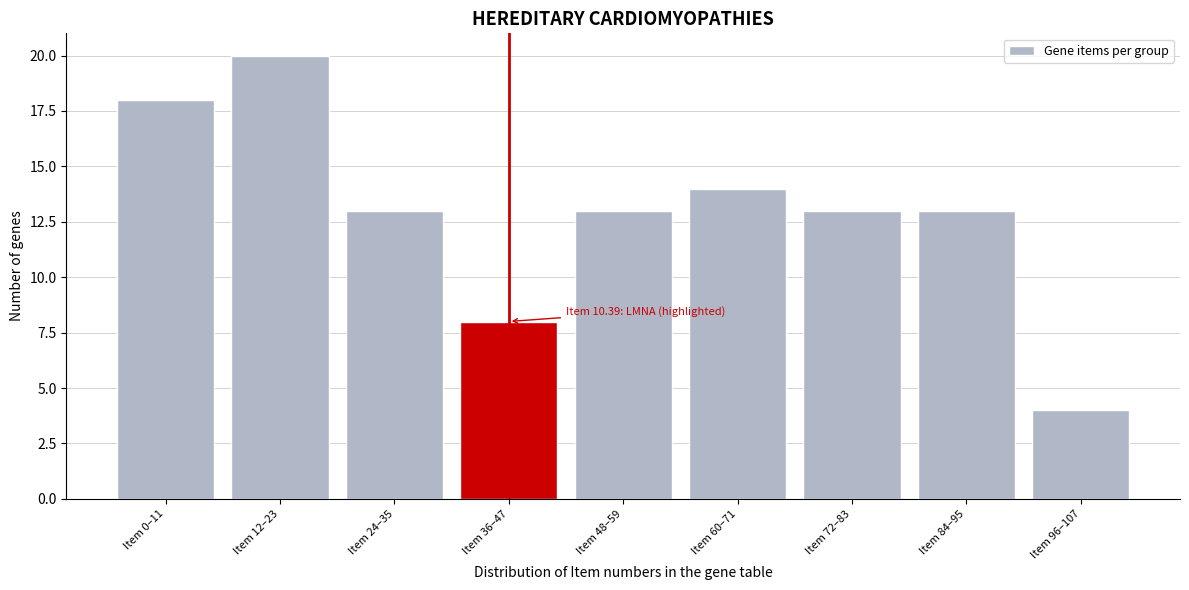

Reading left to right, list all the values displayed in this chart.

Item 0–11=18	Item 12–23=20	Item 24–35=13	Item 36–47=8	Item 48–59=13	Item 60–71=14	Item 72–83=13	Item 84–95=13	Item 96–107=4